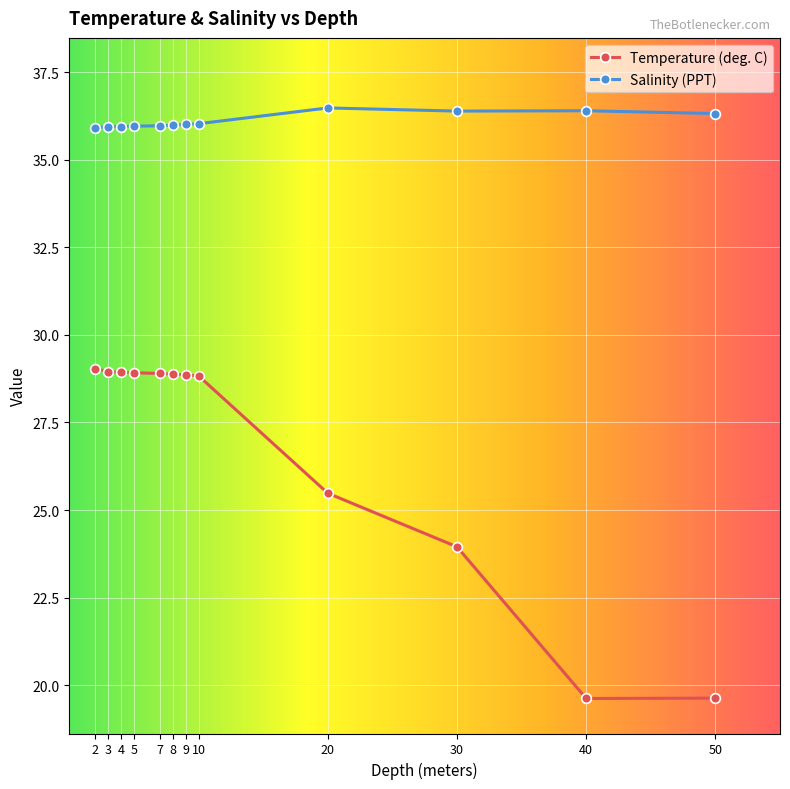

The Salinity (PPT) series shows 36.5 at 20. True or false?

True